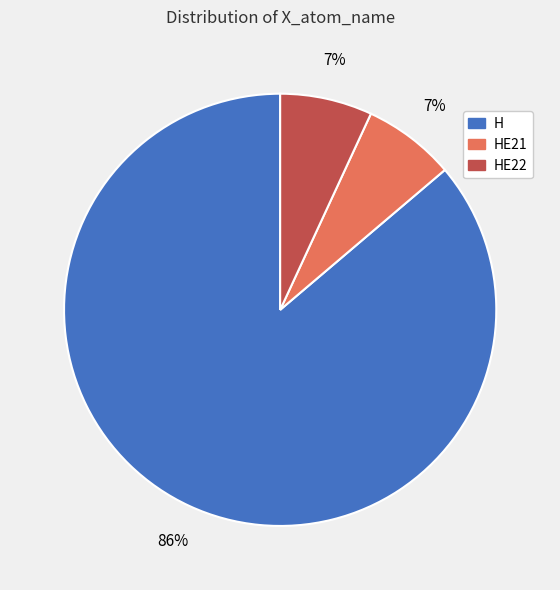

Between H and HE22, which is larger?

H